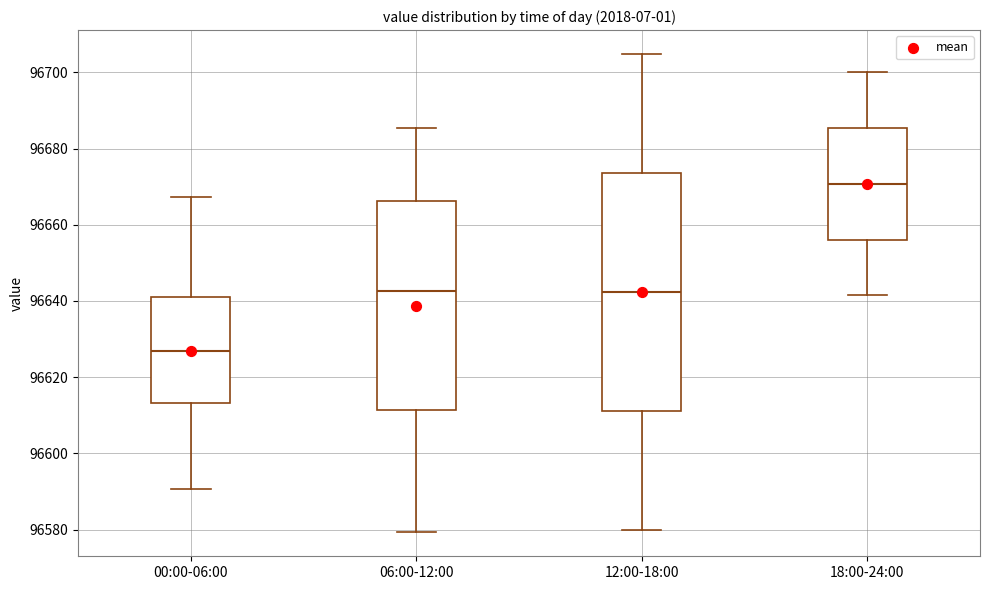

Reading left to right, transcribe this box plot: for each box, give where its median line is, the range the box spans, and where its two whiskers end, as read against the y-axis. The values are not printed on the chart, so give them approximately, as read against the axis.

00:00-06:00: median 96626, box 96614 to 96642, whiskers 96590 to 96668
06:00-12:00: median 96642, box 96612 to 96666, whiskers 96580 to 96686
12:00-18:00: median 96642, box 96612 to 96674, whiskers 96580 to 96704
18:00-24:00: median 96670, box 96656 to 96686, whiskers 96642 to 96700